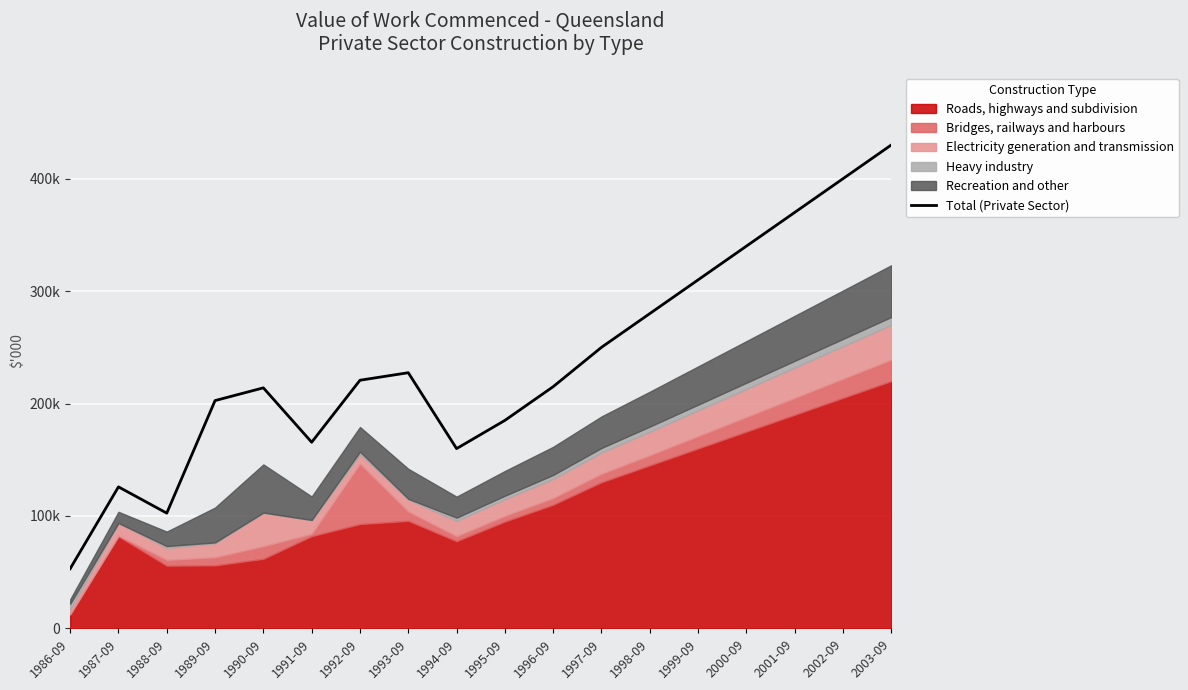

What is the sum of the values at 1992-09 and 2001-09?

590716